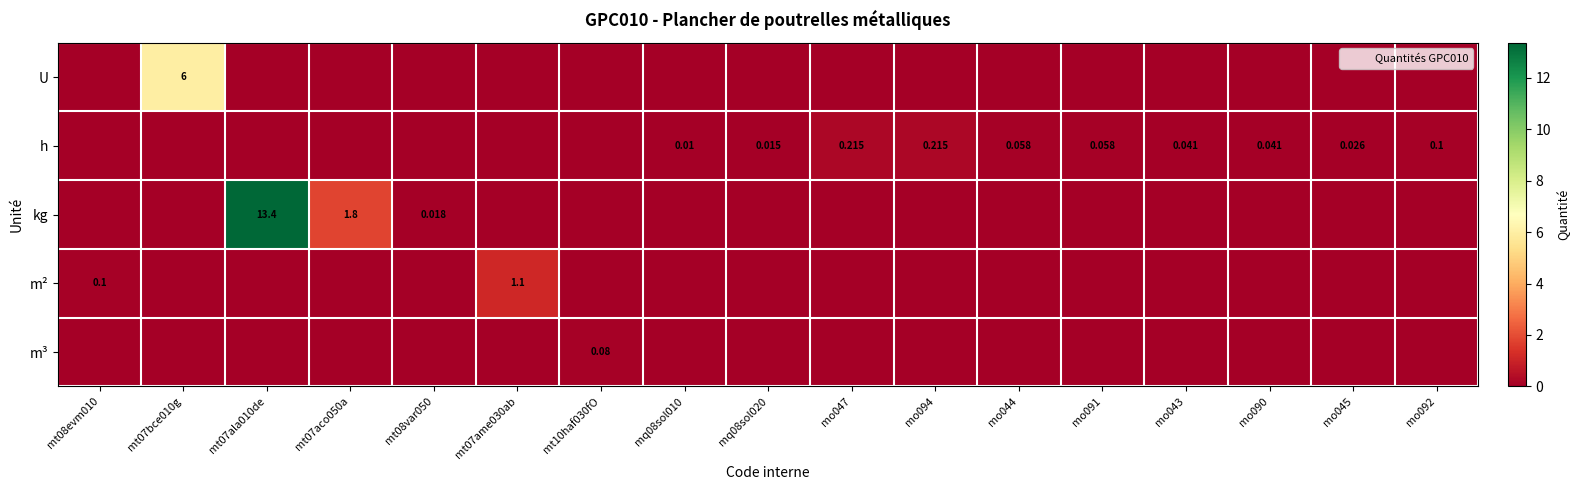

Is it true that h equals 0.4 at mo047?

False